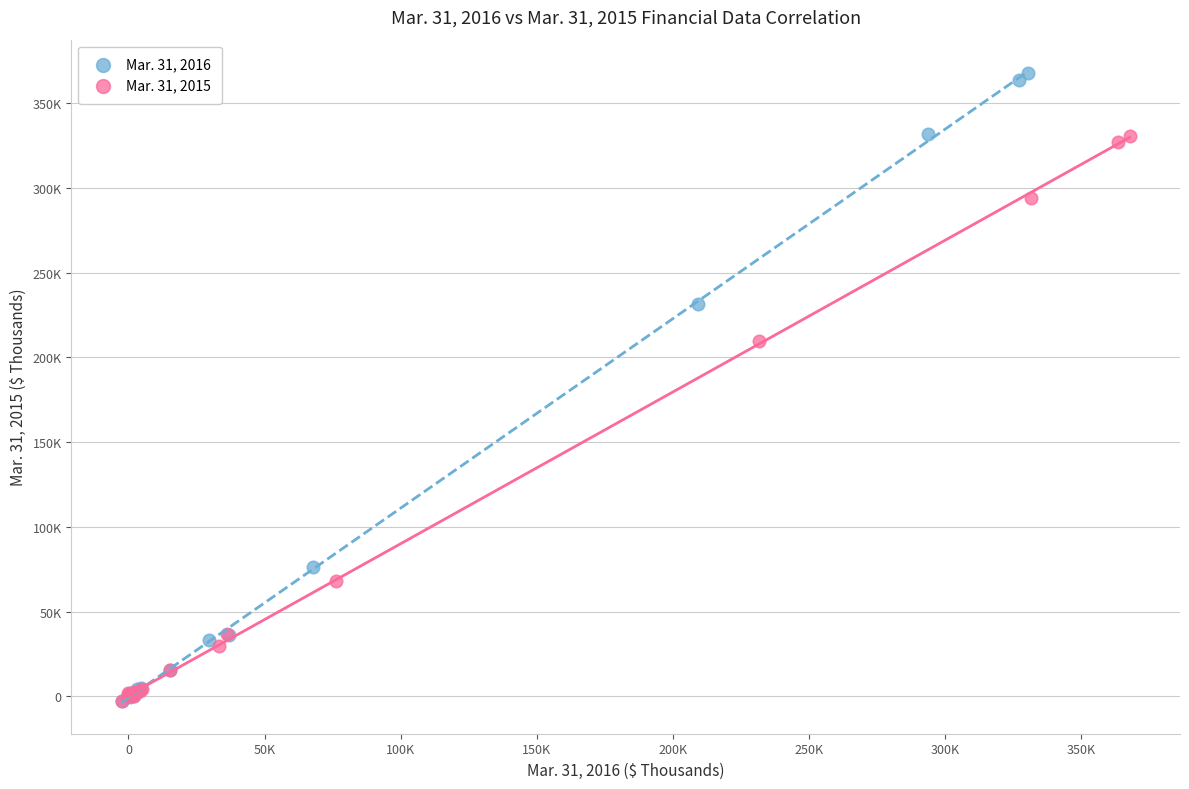

Which series has the largest Y range (max minus min)?

Mar. 31, 2016